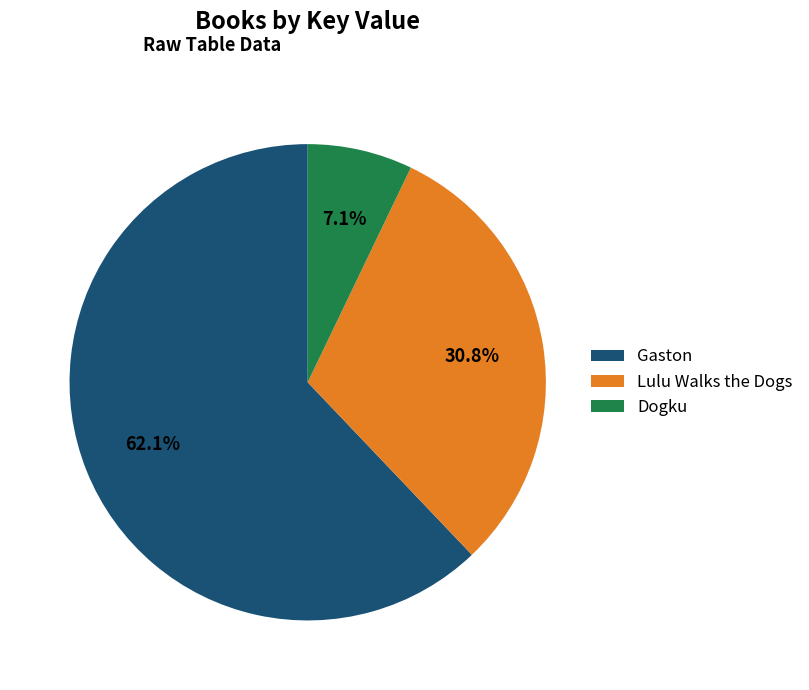

Which category has the smallest portion of the pie?

Dogku